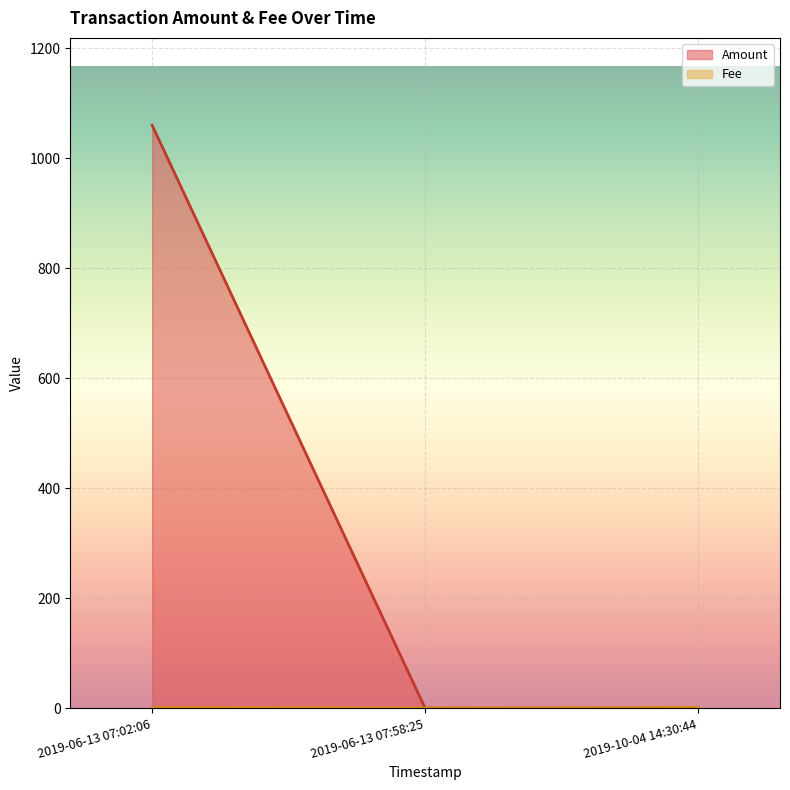

Which category has the lowest value across all series?

2019-06-13 07:58:25